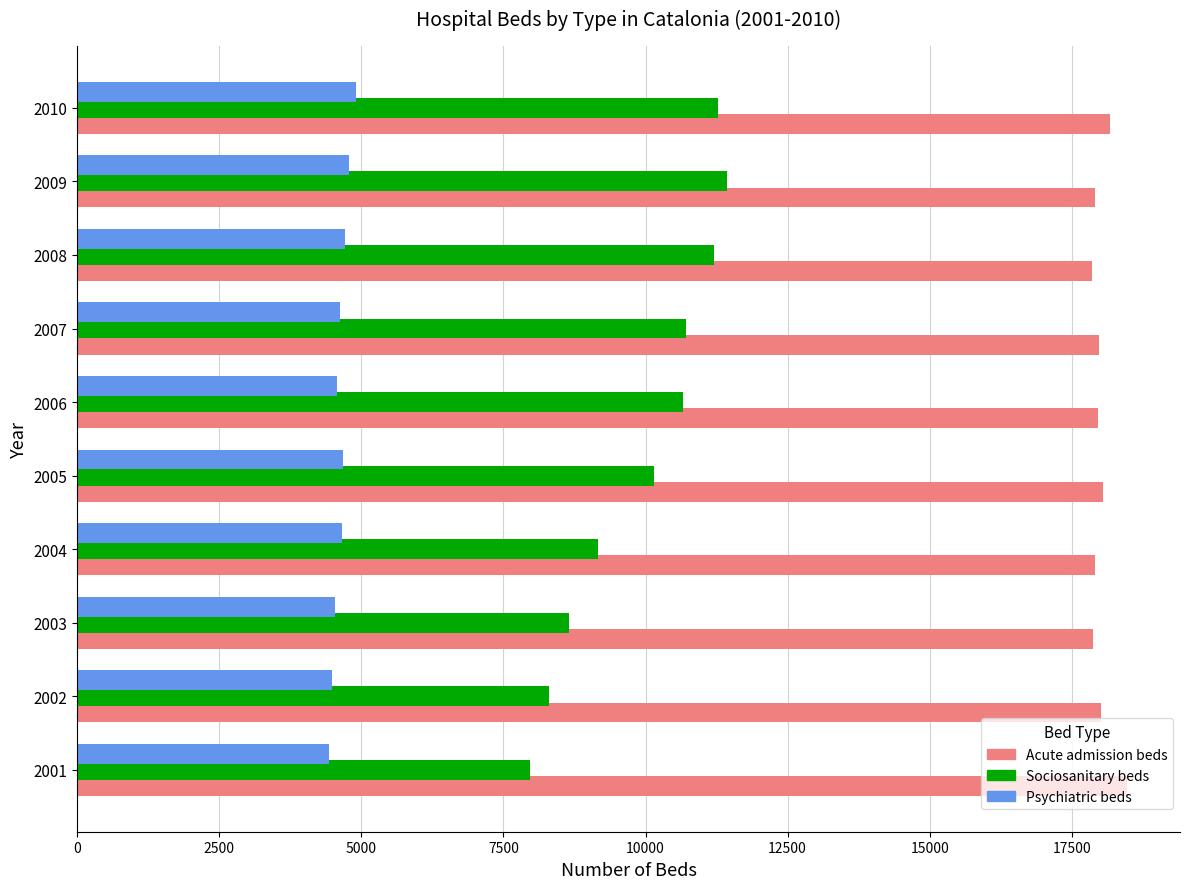

True or false: Acute admission beds has a value of 29032 at 2009.

False